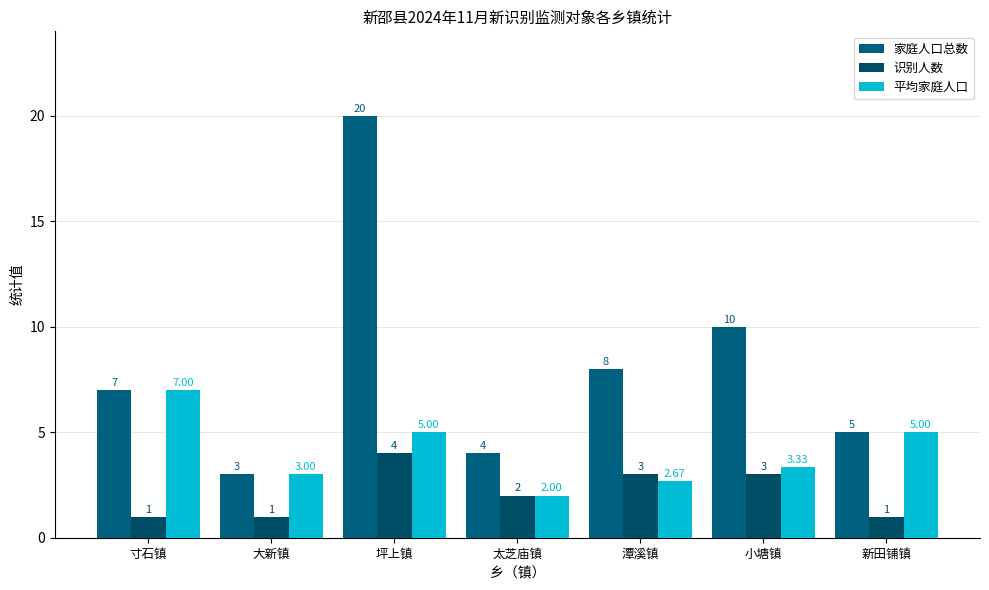

Reading left to right, transcribe all the data shown in this chart.

家庭人口总数: 寸石镇=7.0	大新镇=3.0	坪上镇=20.0	太芝庙镇=4.0	潭溪镇=8.0	小塘镇=10.0	新田铺镇=5.0
识别人数: 寸石镇=1.0	大新镇=1.0	坪上镇=4.0	太芝庙镇=2.0	潭溪镇=3.0	小塘镇=3.0	新田铺镇=1.0
平均家庭人口: 寸石镇=7.0	大新镇=3.0	坪上镇=5.0	太芝庙镇=2.0	潭溪镇=2.7	小塘镇=3.3	新田铺镇=5.0